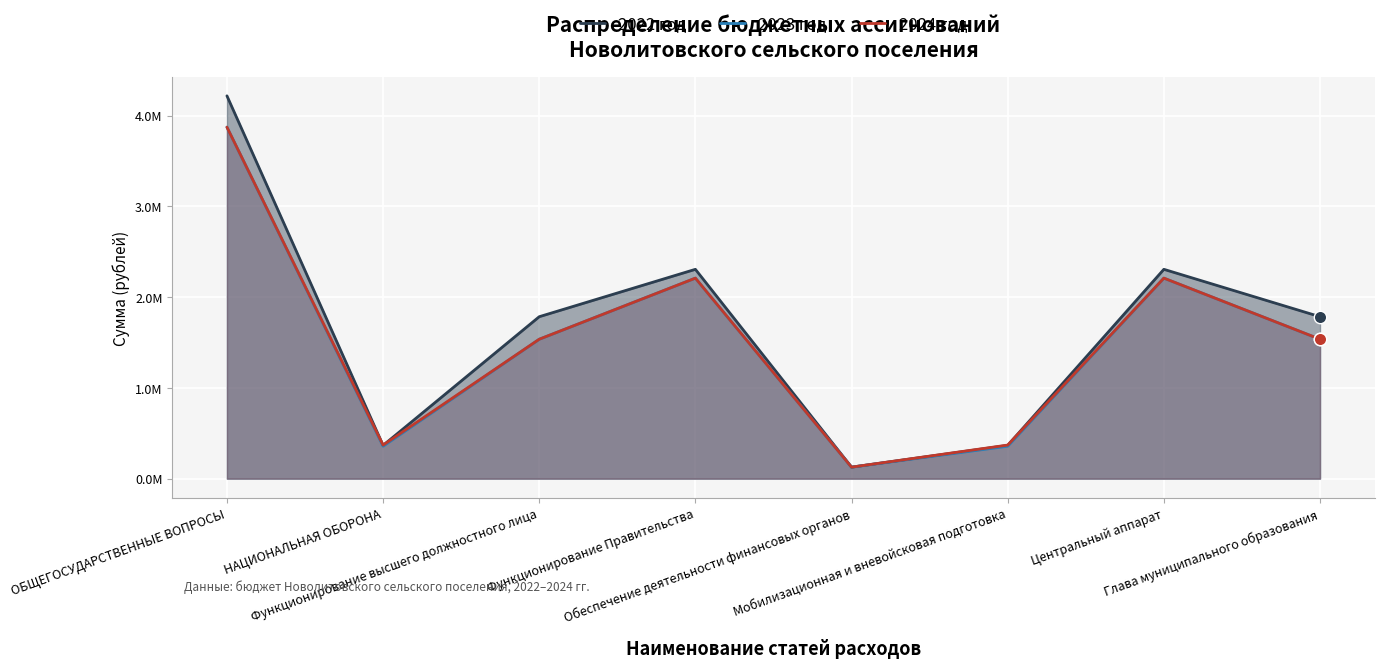

At which category is the sum across all series the highest?

ОБЩЕГОСУДАРСТВЕННЫЕ ВОПРОСЫ